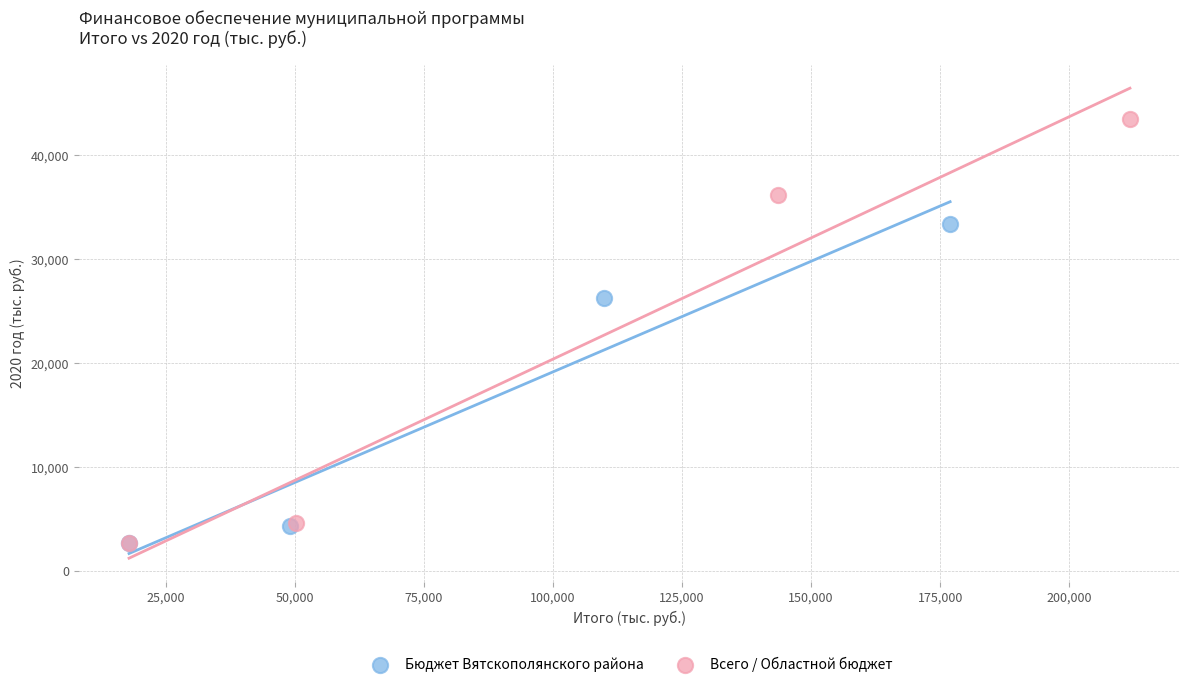

Which series has the largest Y range (max minus min)?

Всего / Областной бюджет